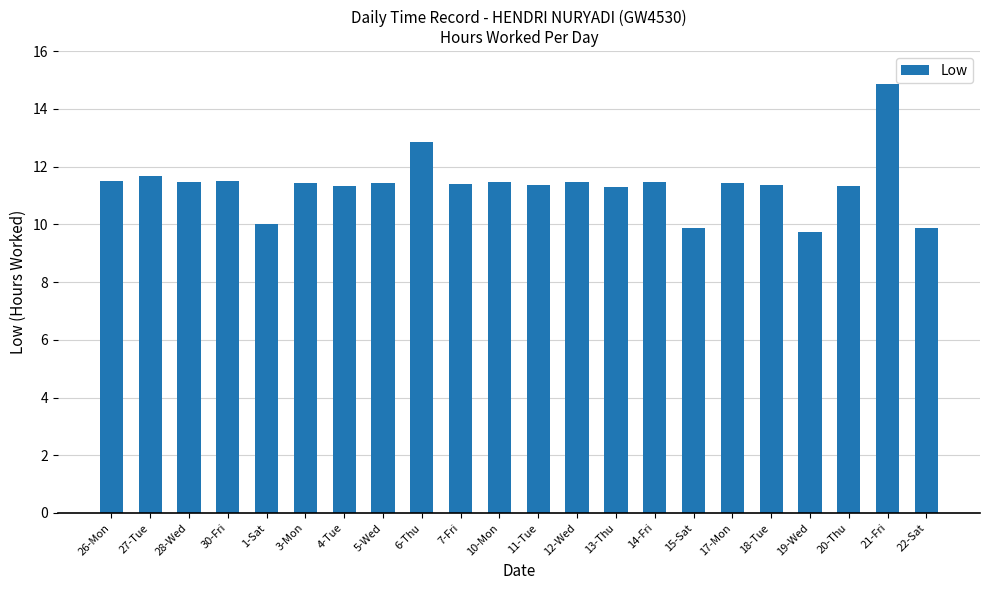

Count the number of categories in the chart.

22